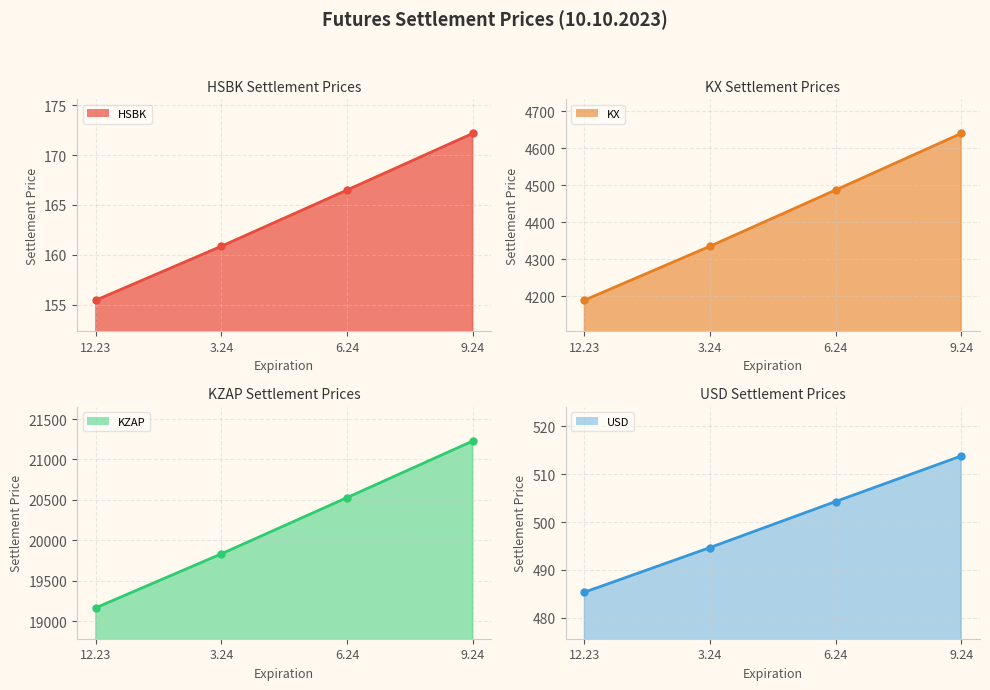

At how many categories does at least one series exceed 9489?

4